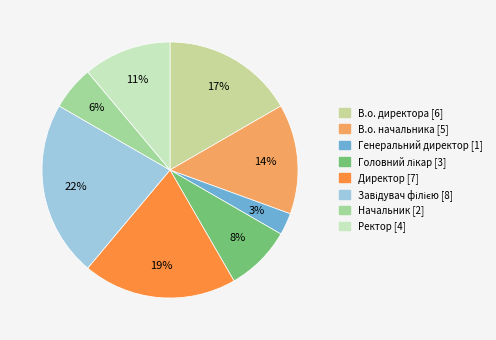

How many segments does this pie chart have?

8